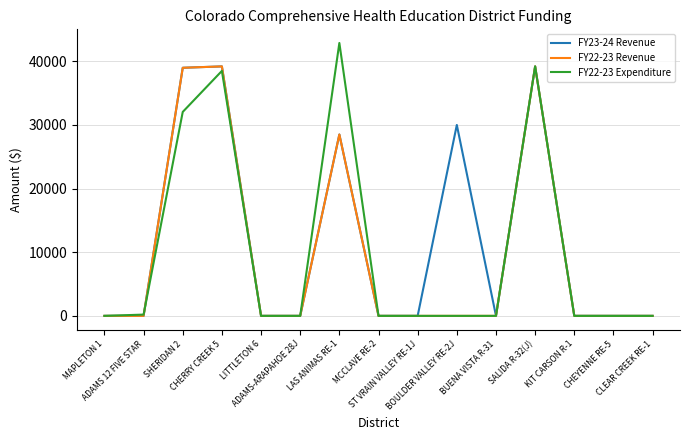

Which series has the largest total across all categories?

FY23-24 Revenue